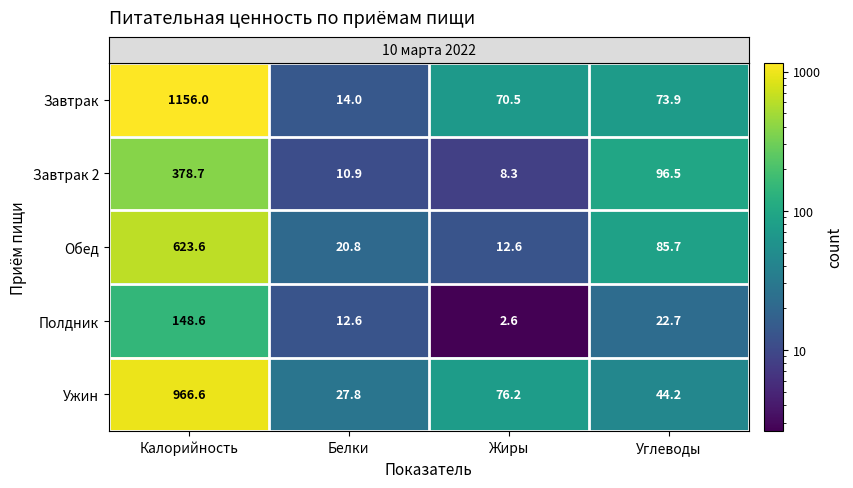

Which series has the largest total across all categories?

Завтрак